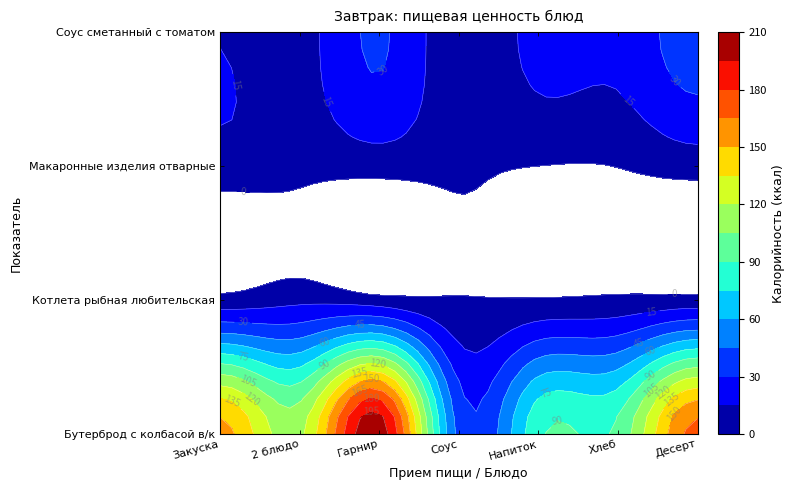

What is the total value across all series at Закуска?

183.4